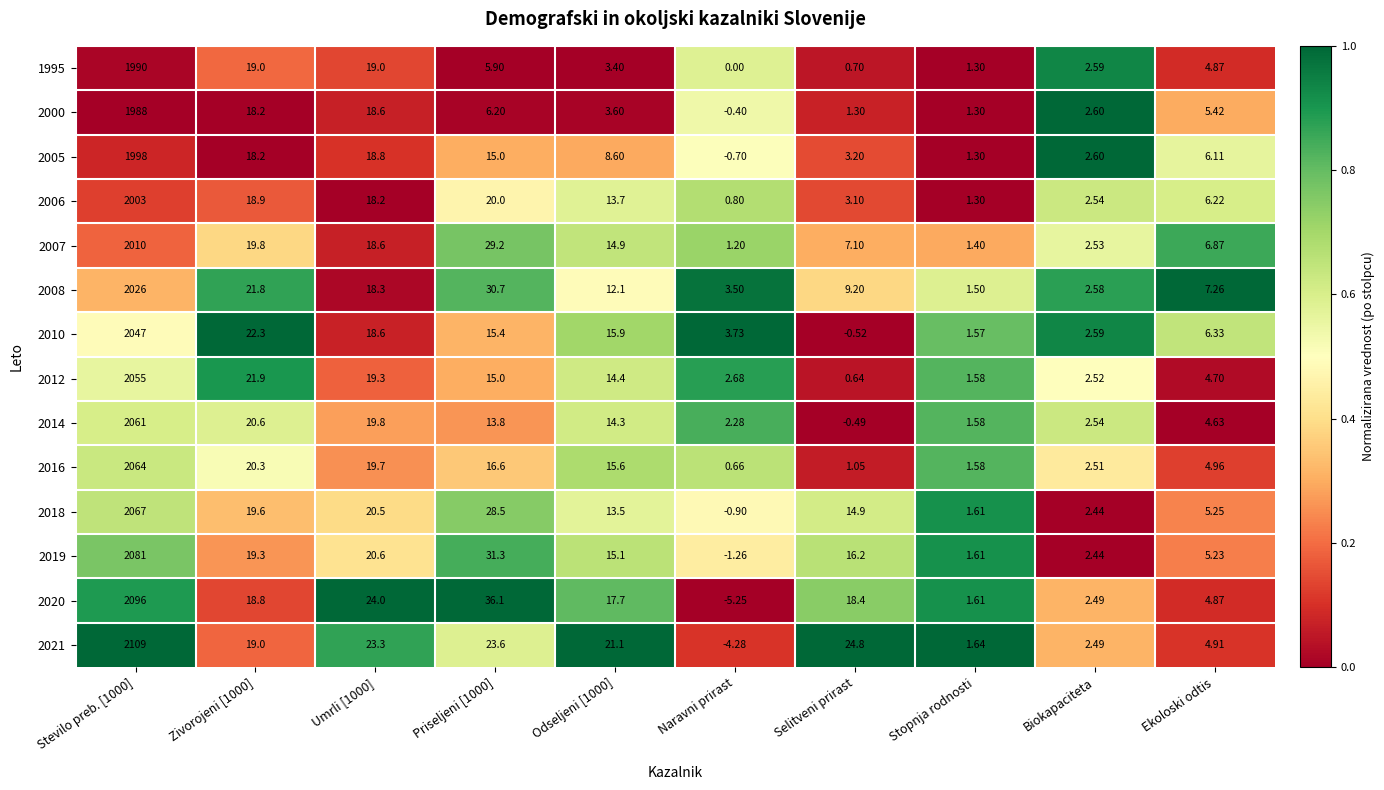

Is the value of 2008 at Odseljeni [1000] greater than the value of 2014 at Priseljeni [1000]?

No